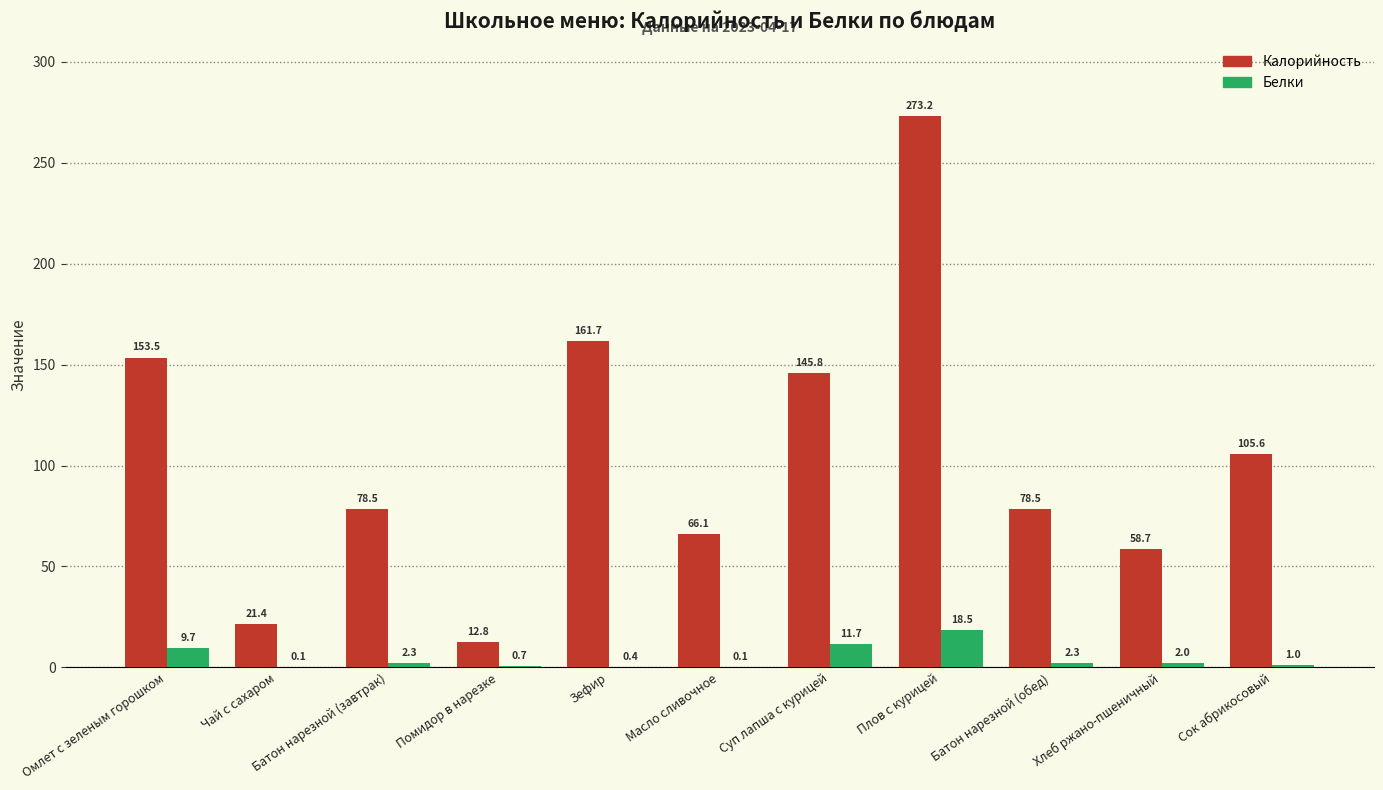

What is the total value across all series at Омлет с зеленым горошком?

163.2